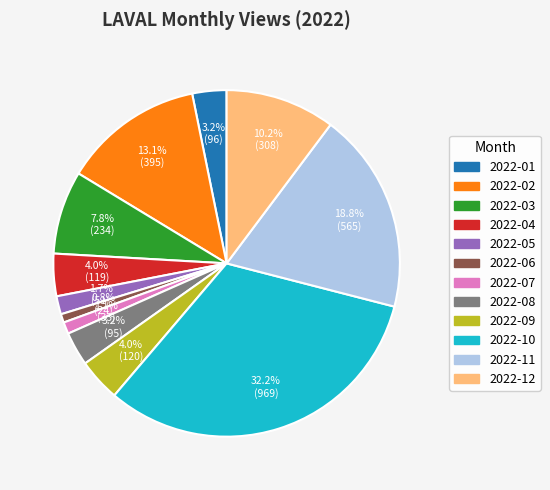

Is there a majority slice in this chart?

No